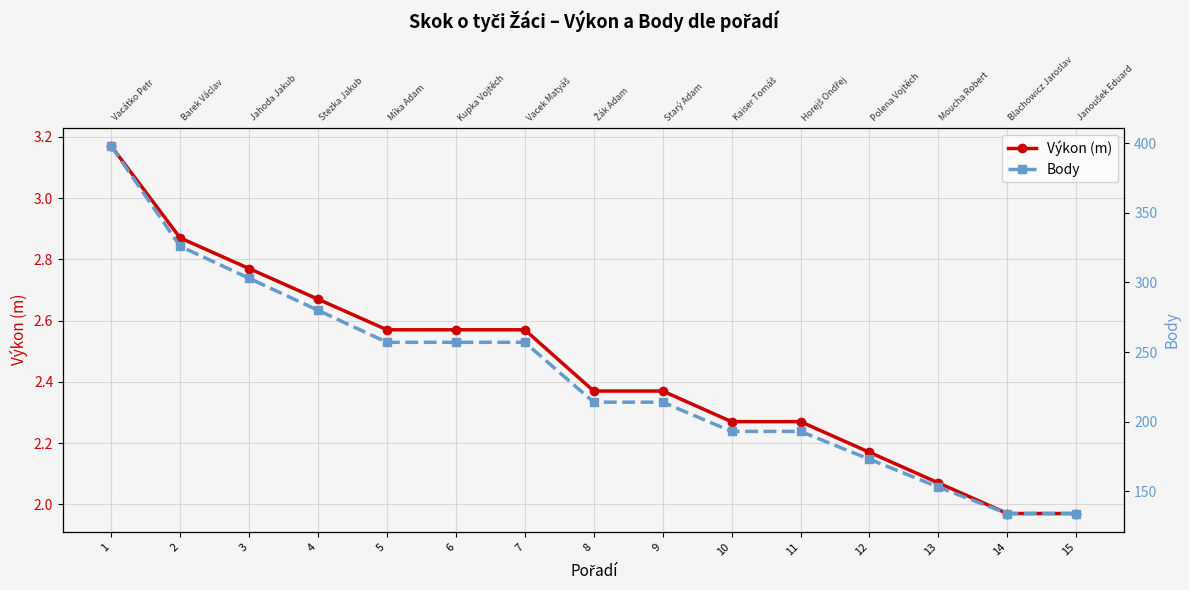

Which label corresponds to the smallest value in the chart?

14